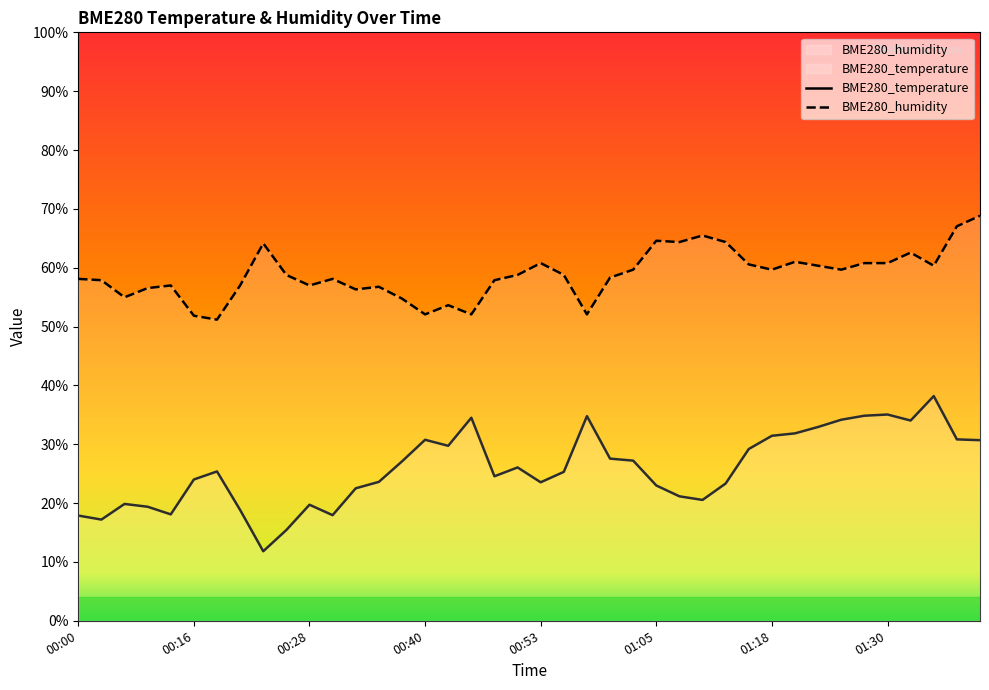

Which series has the largest total across all categories?

BME280_temperature